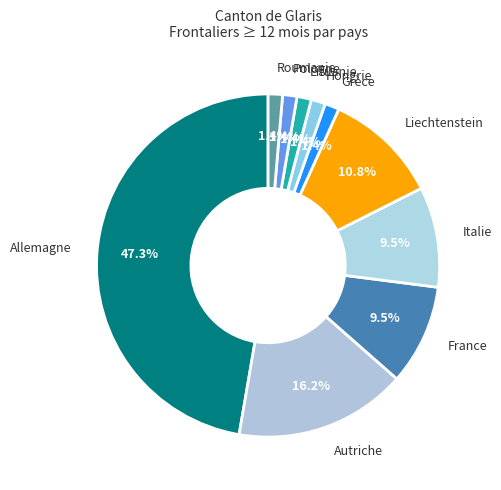

Which has a higher value, France or Roumanie?

France